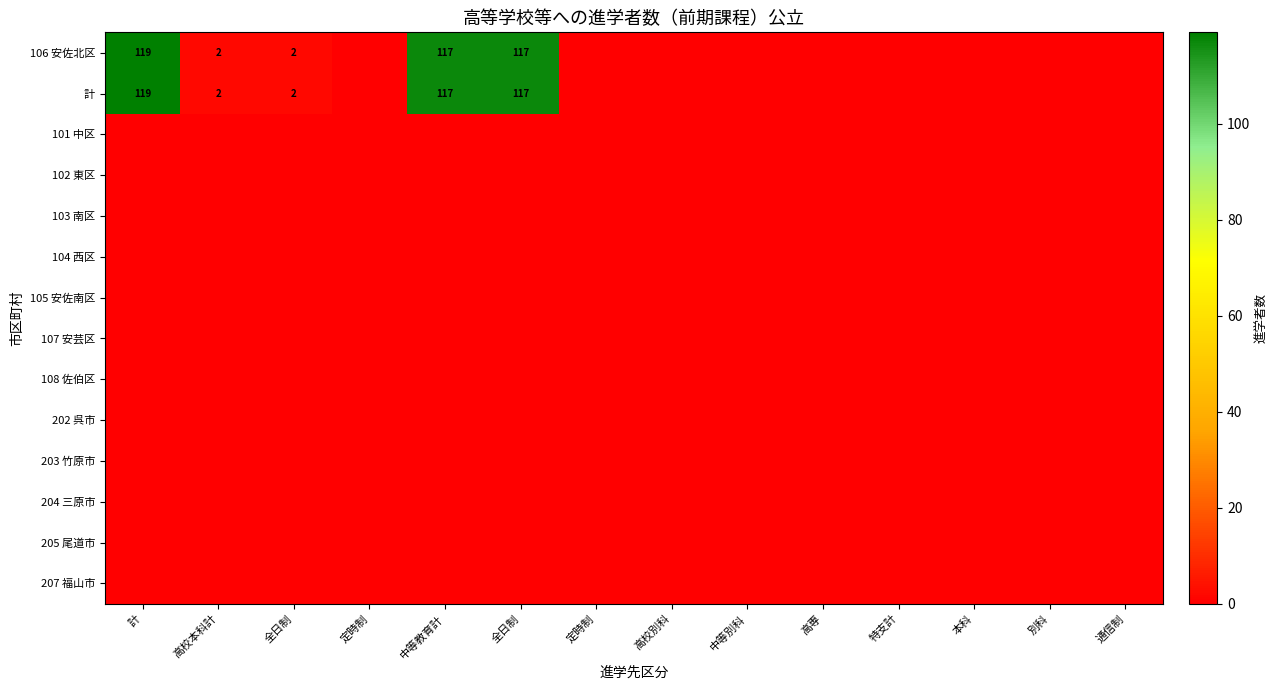

What is the difference between the highest and lowest values at 計?

119